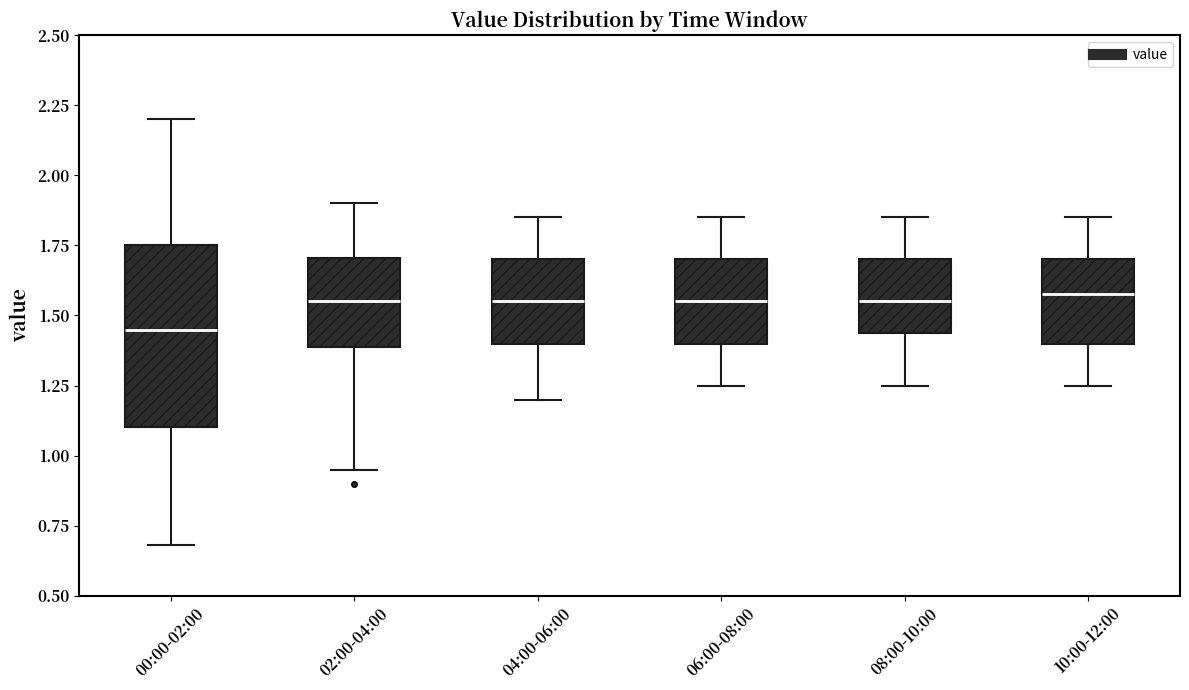

Reading left to right, read every box against the y-axis: the position of its median line, the range the box covers, and the ends of its whiskers. The values are not printed on the chart, so give them approximately, as read against the axis.

00:00-02:00: median 1.45, box 1.10 to 1.75, whiskers 0.70 to 2.20
02:00-04:00: median 1.55, box 1.40 to 1.70, whiskers 0.95 to 1.90
04:00-06:00: median 1.55, box 1.40 to 1.70, whiskers 1.20 to 1.85
06:00-08:00: median 1.55, box 1.40 to 1.70, whiskers 1.25 to 1.85
08:00-10:00: median 1.55, box 1.45 to 1.70, whiskers 1.25 to 1.85
10:00-12:00: median 1.60, box 1.40 to 1.70, whiskers 1.25 to 1.85